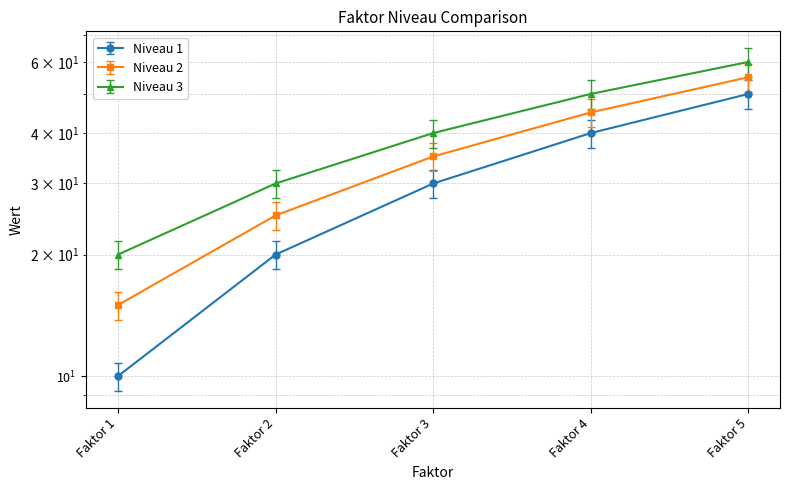

At how many categories does at least one series exceed 9?

5